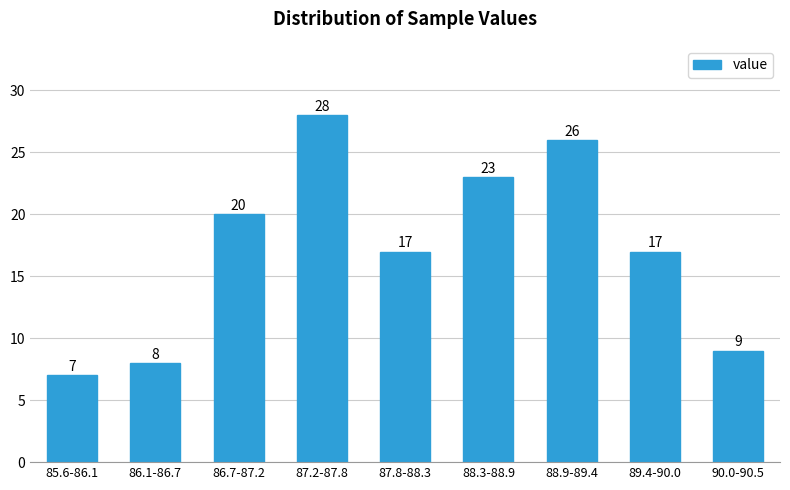

Reading right to left, transcribe all the data shown in this chart.

90.0-90.5=9	89.4-90.0=17	88.9-89.4=26	88.3-88.9=23	87.8-88.3=17	87.2-87.8=28	86.7-87.2=20	86.1-86.7=8	85.6-86.1=7